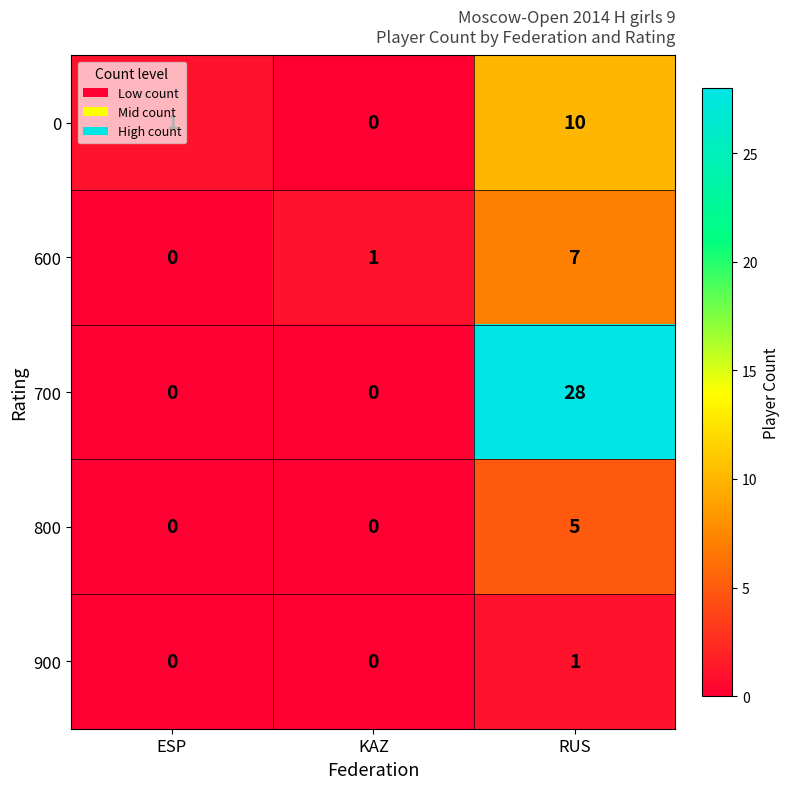

Is it true that 800 equals -2 at ESP?

False